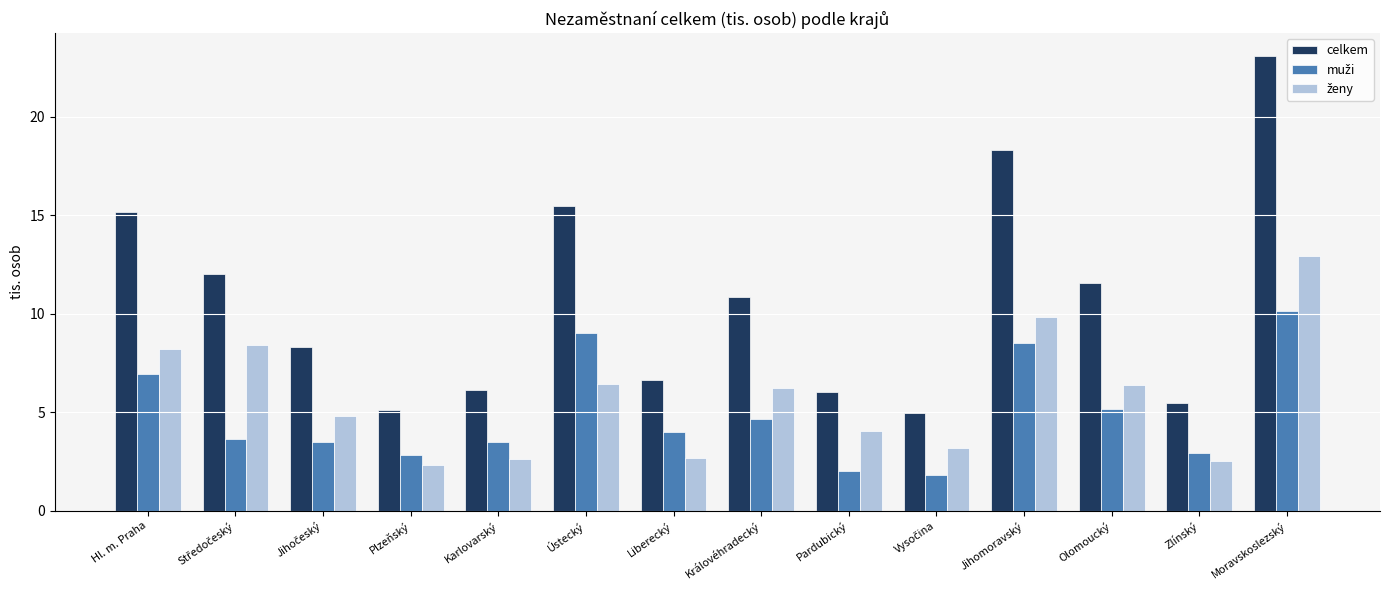

Does the chart contain stacked bars?

No